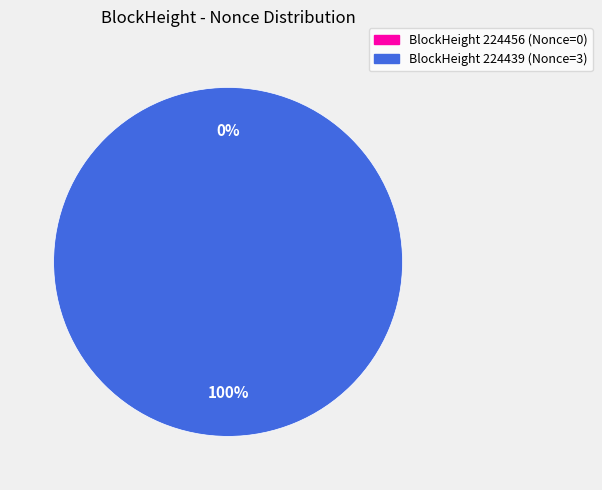

To the nearest percent, what portion does 224439 represent?

100%